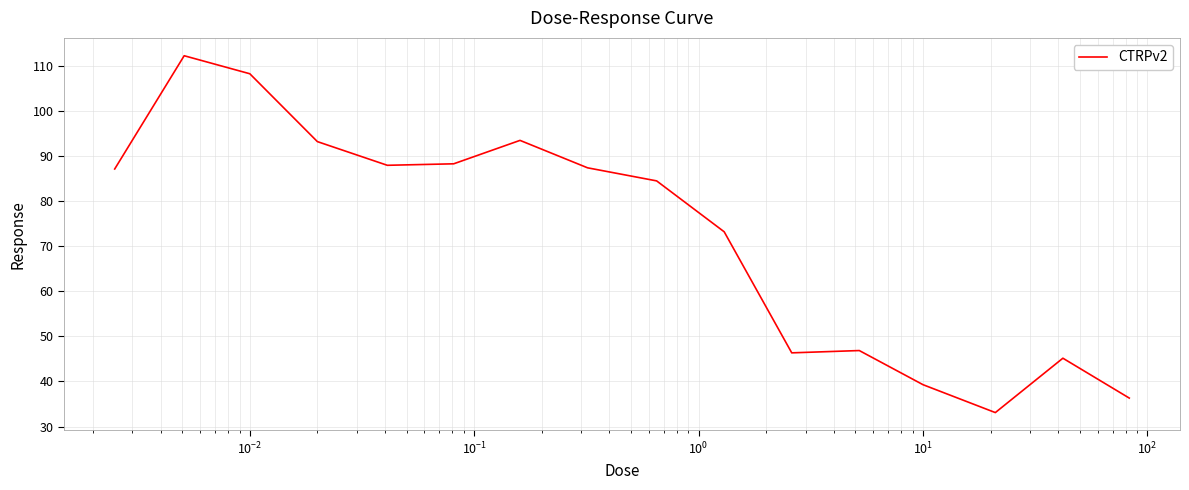

What is the greatest value displayed?

112.3